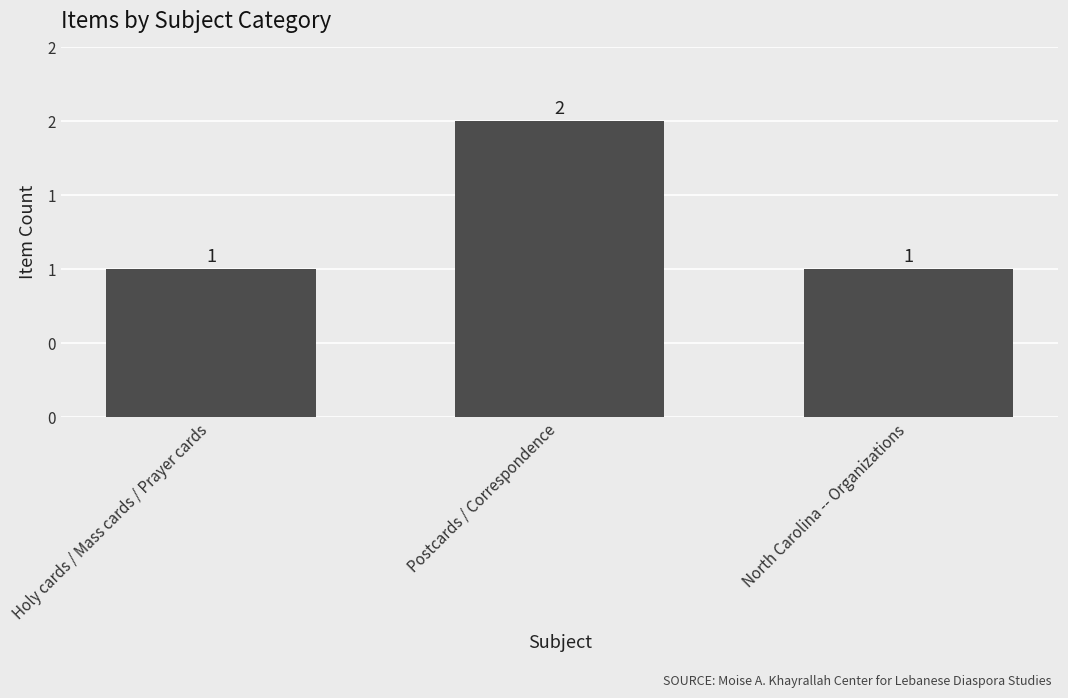

What is the sum of all values?

4